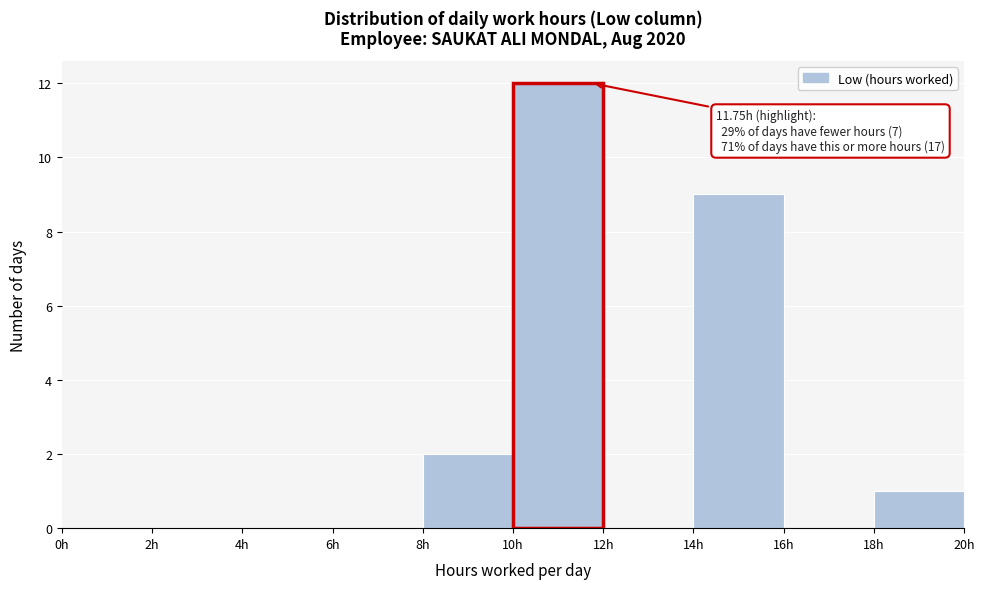

Over which range of the x-axis is the bar tallest?

10 to 12